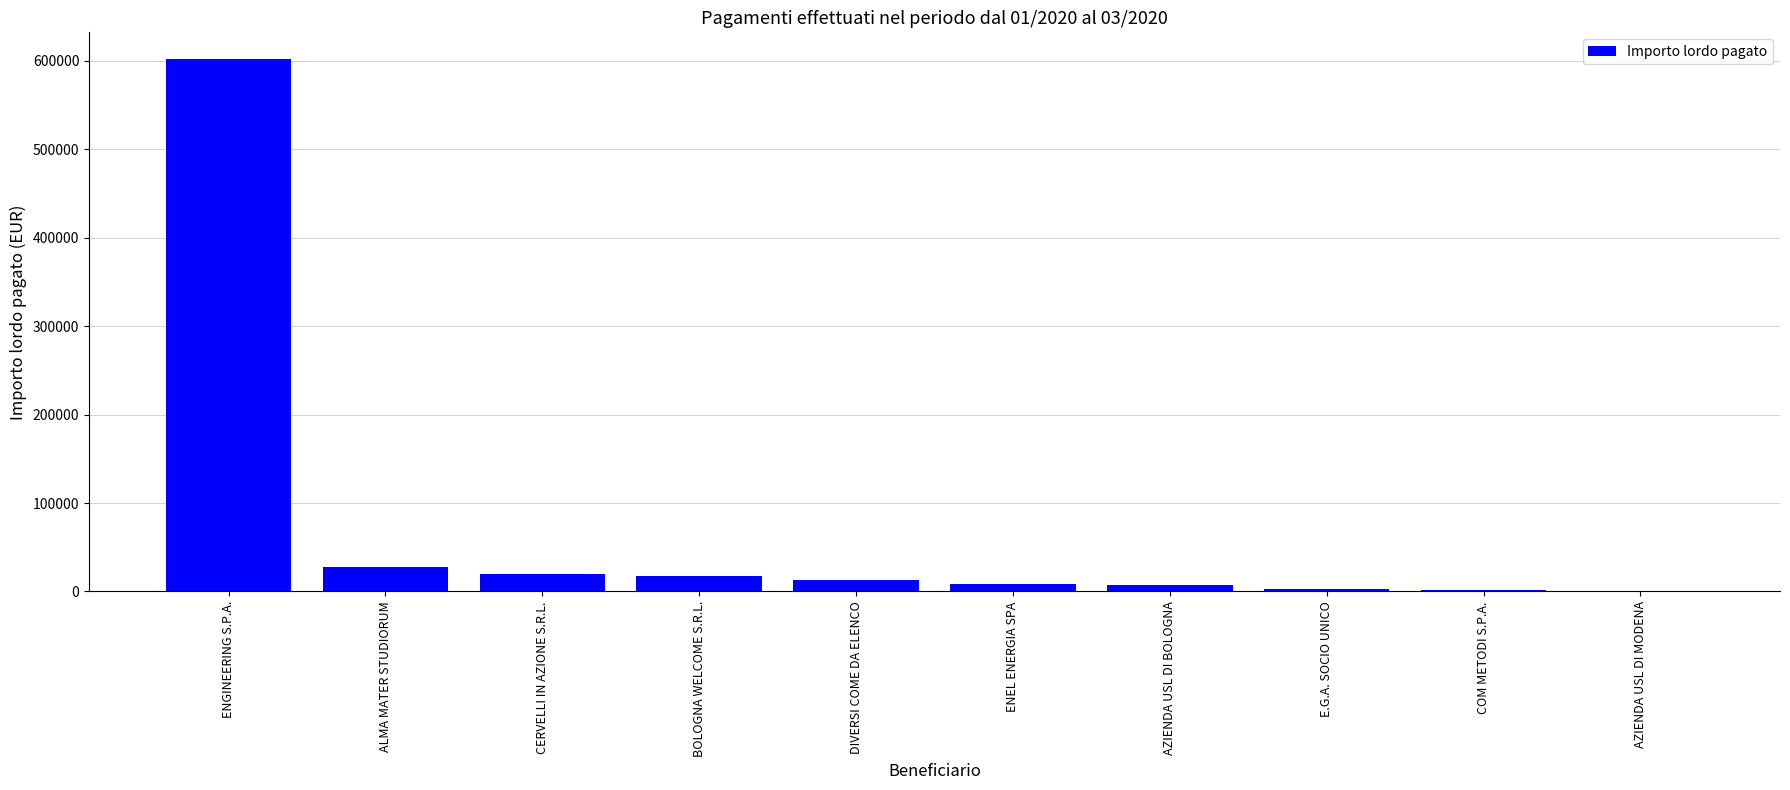

The chart shows a value of 12842.4 at DIVERSI COME DA ELENCO. True or false?

True